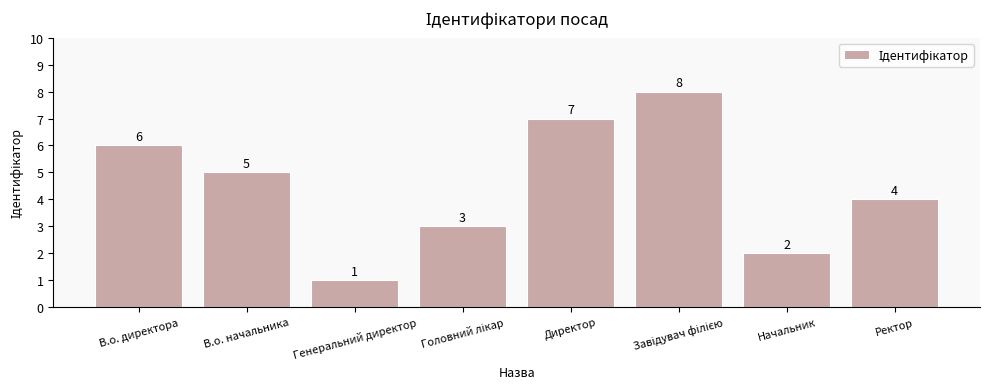

The chart shows a value of 2 at Начальник. True or false?

True